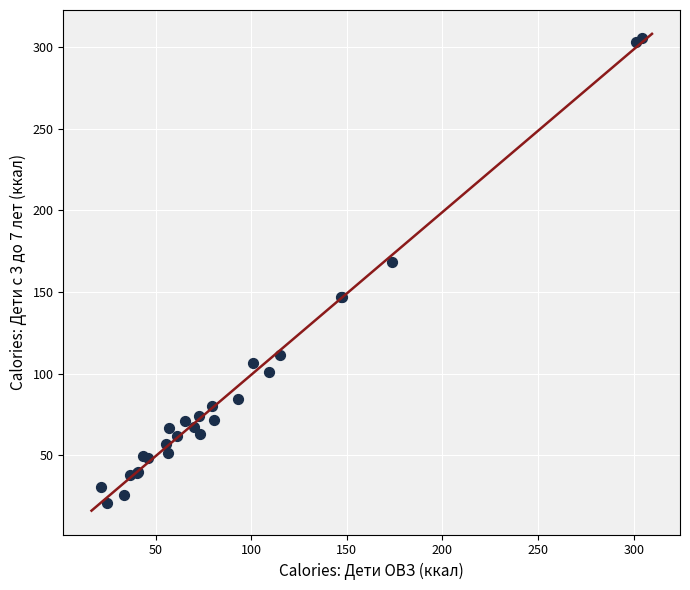

What Y value in the scatter plot is closest to 163?

168.4